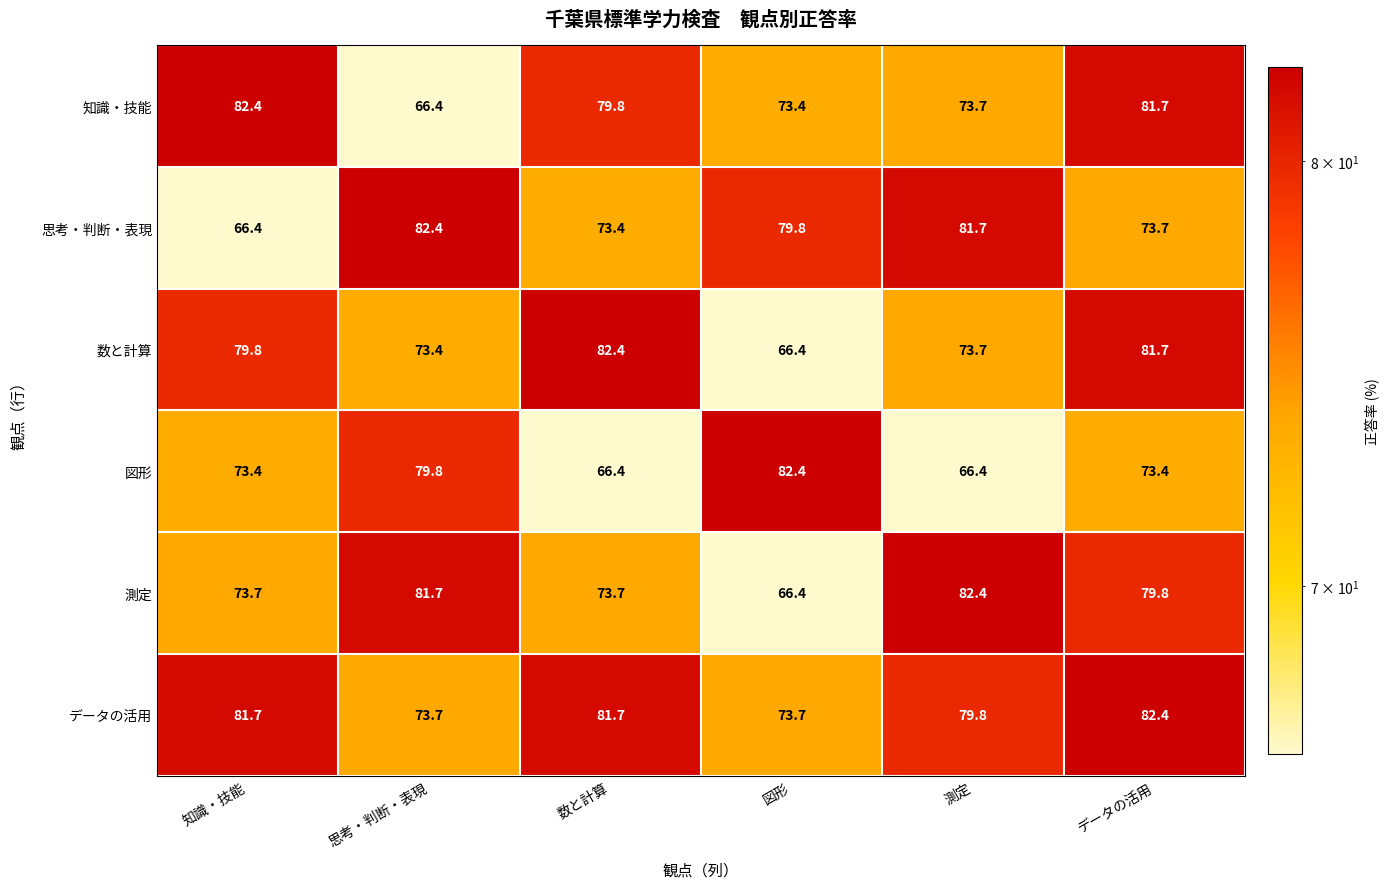

At how many categories does at least one series exceed 71?

6